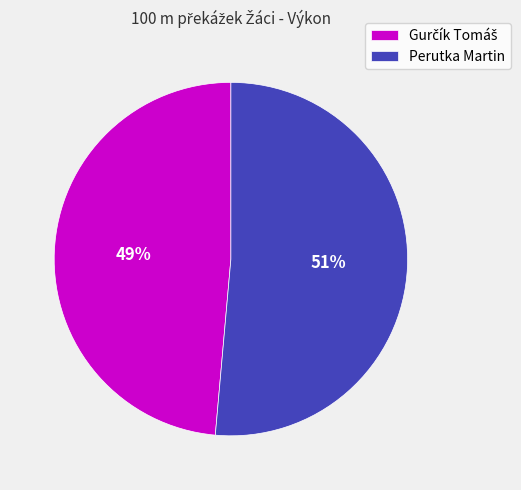

Is there any slice that represents more than half of the pie?

Yes